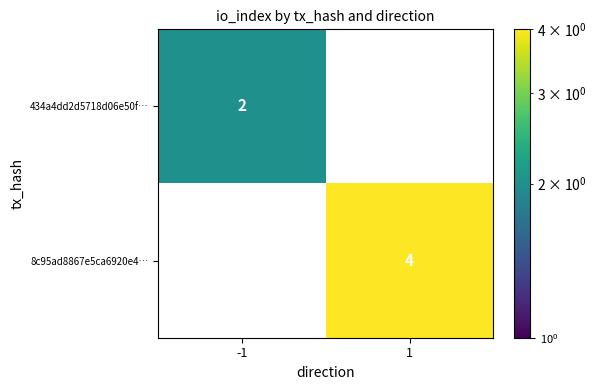

True or false: 8c95ad8867e5ca6920e4… has a value of 2 at 1.

False